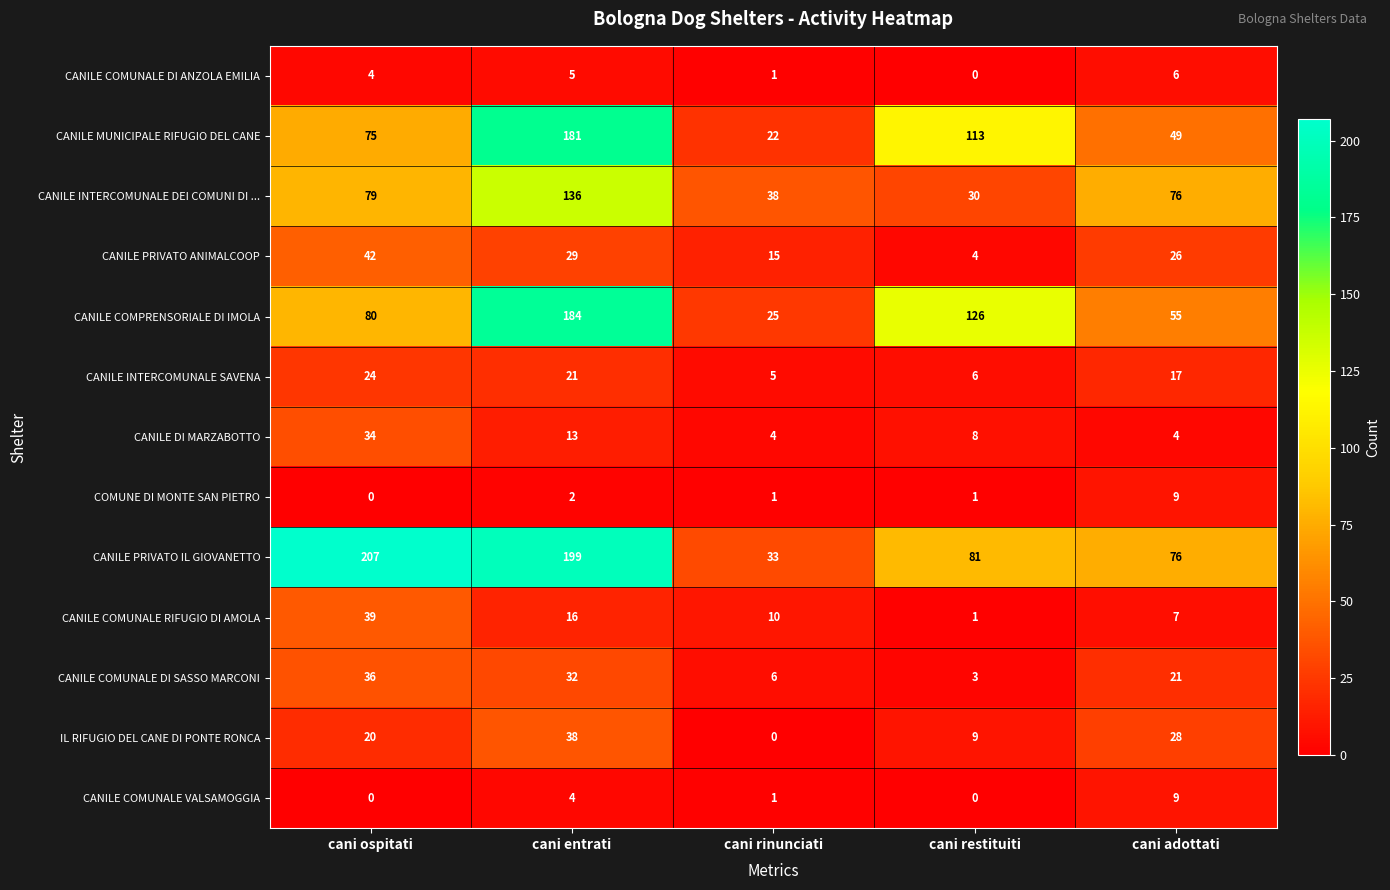

What is the difference between the CANILE INTERCOMUNALE DEI COMUNI DI ... values at cani entrati and cani rinunciati?

98